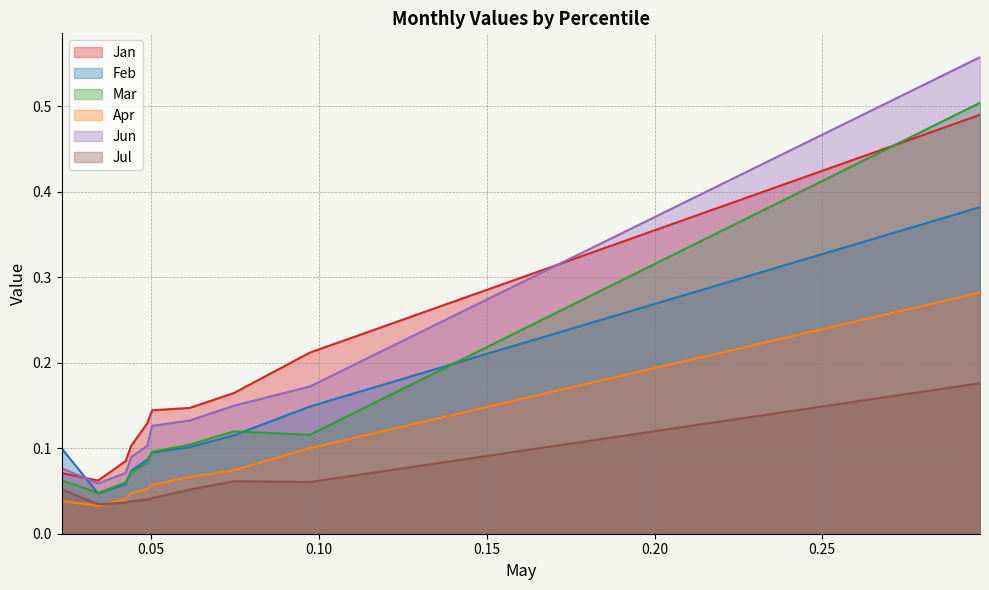

At which category does the chart reach its peak across all series?

pct95